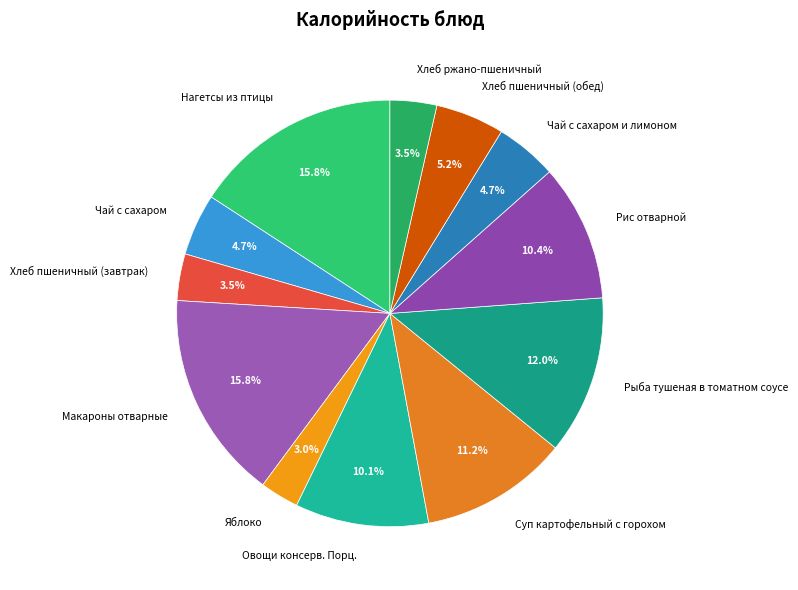

Does any single category account for the majority?

No